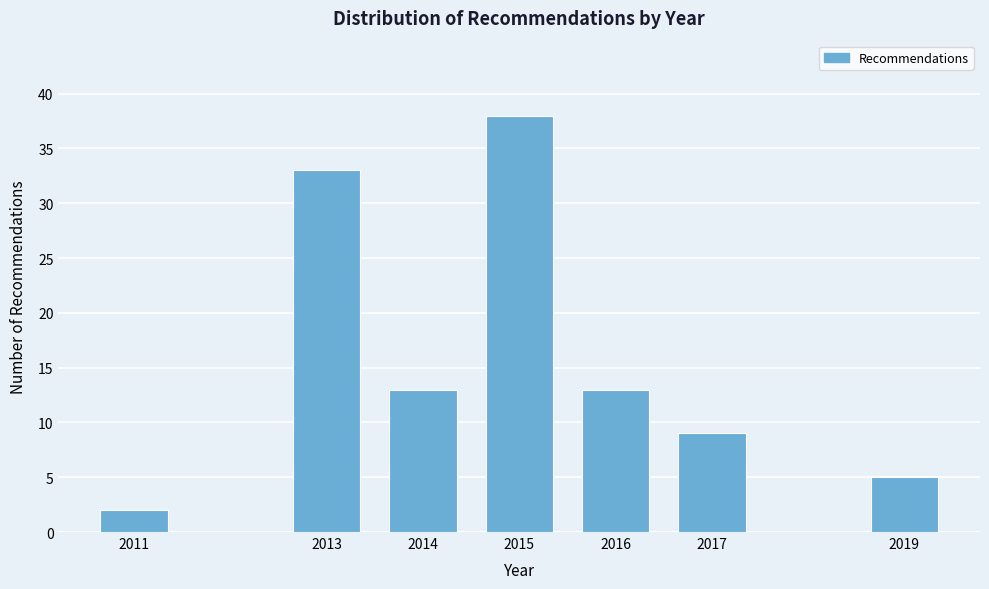

Reading left to right, what are all the values shown in this chart?

2011=2	2013=33	2014=13	2015=38	2016=13	2017=9	2019=5